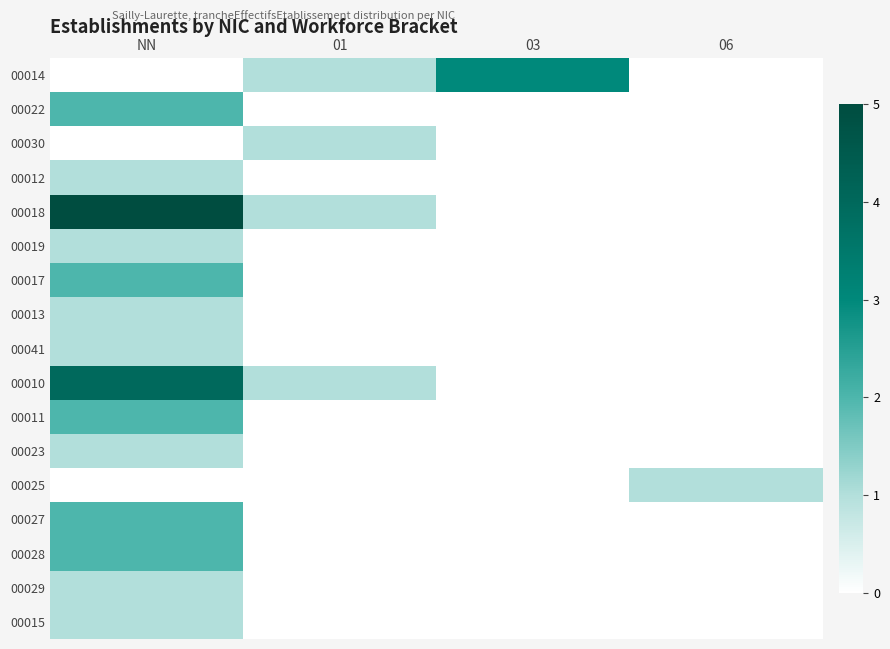

List the series in order of their peak value, highest first.

00018, 00010, 00014, 00022, 00017, 00011, 00027, 00028, 00030, 00012, 00019, 00013, 00041, 00023, 00025, 00029, 00015